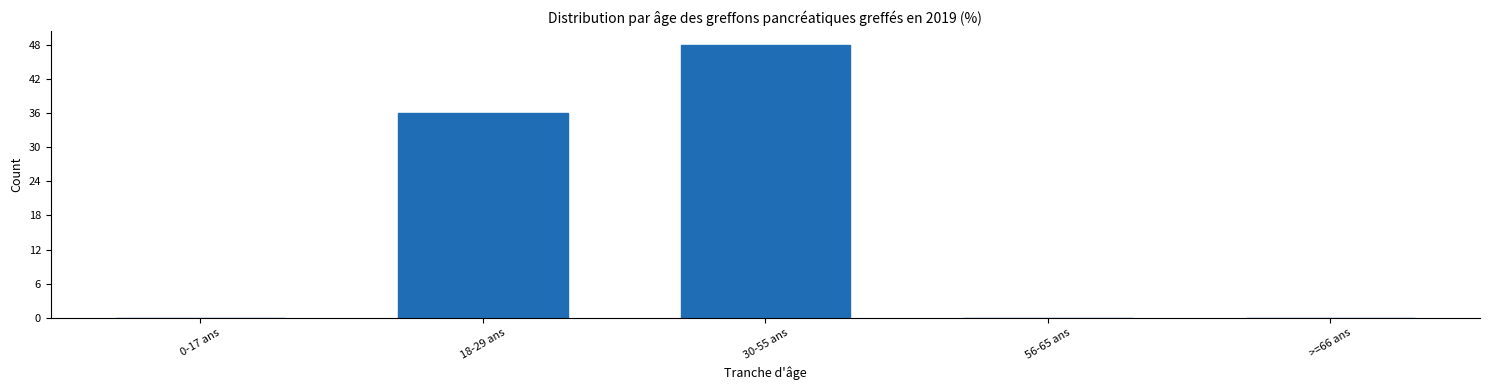

Reading left to right, transcribe all the data shown in this chart.

0-17 ans=0	18-29 ans=36	30-55 ans=48	56-65 ans=0	>=66 ans=0